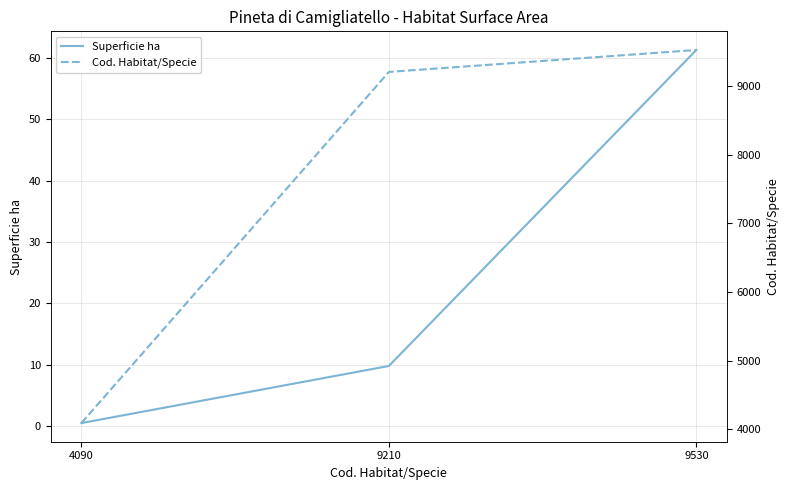

The Cod. Habitat/Specie series shows 9210.0 at 9210. True or false?

True